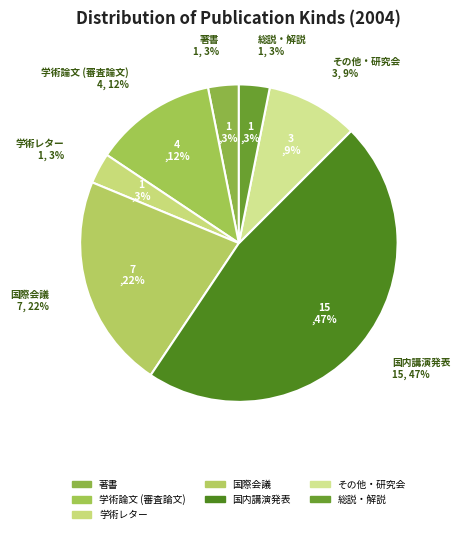

Which category has the smallest portion of the pie?

著書